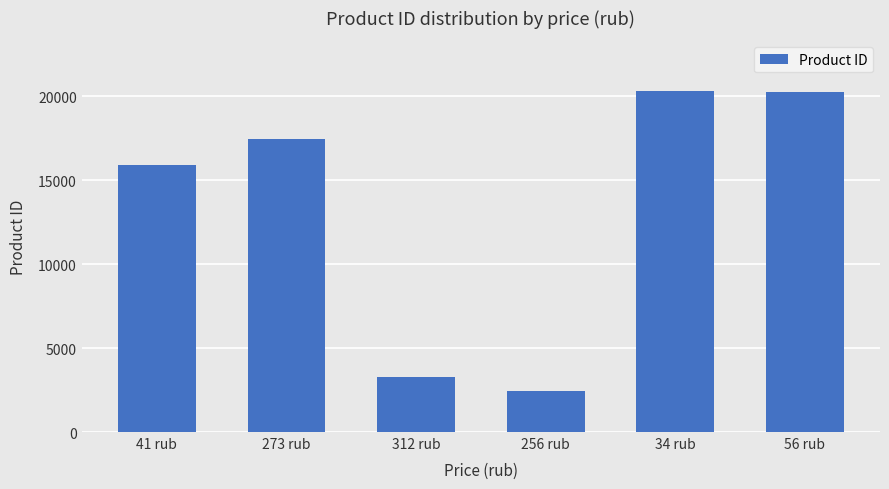

What is the minimum value shown in the chart?

2431